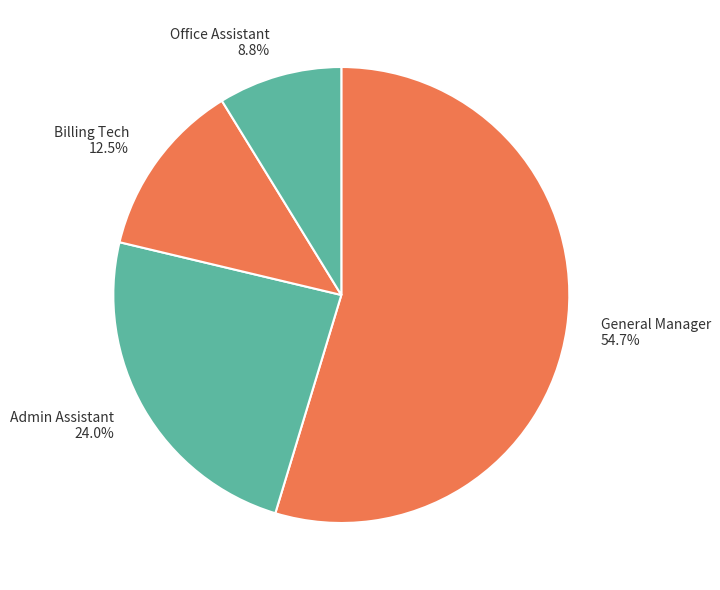

What is the ratio of the value at Office Assistant to the value at General Manager?

0.2